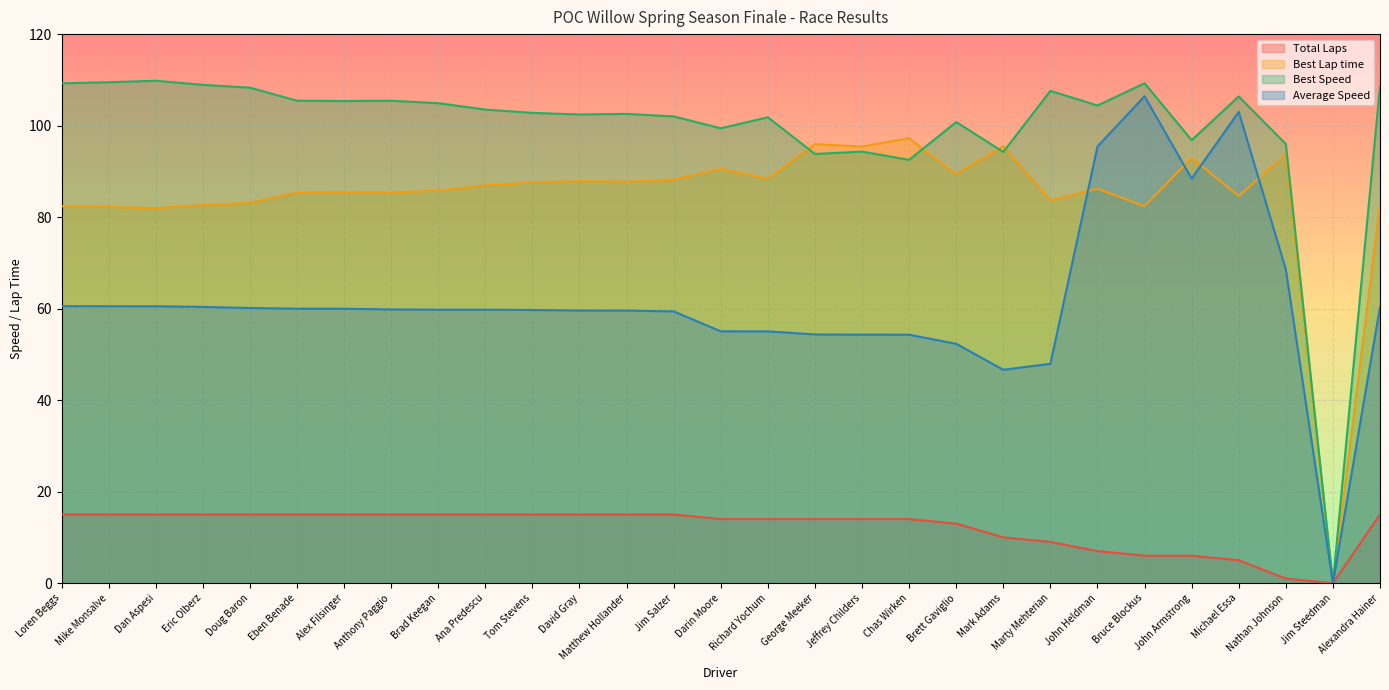

At how many categories does at least one series exceed 83?

28